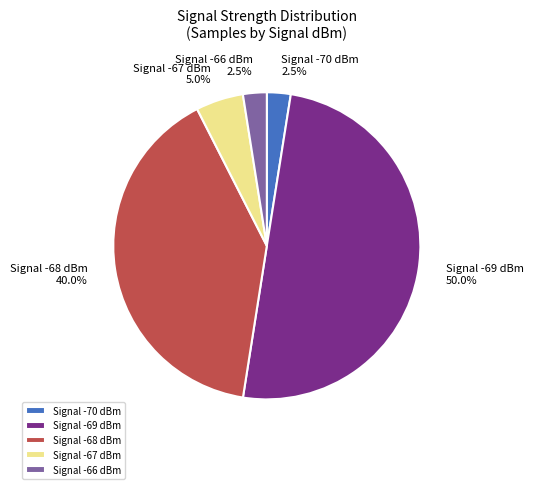

Does Signal -68 dBm represent more than half of the total?

No